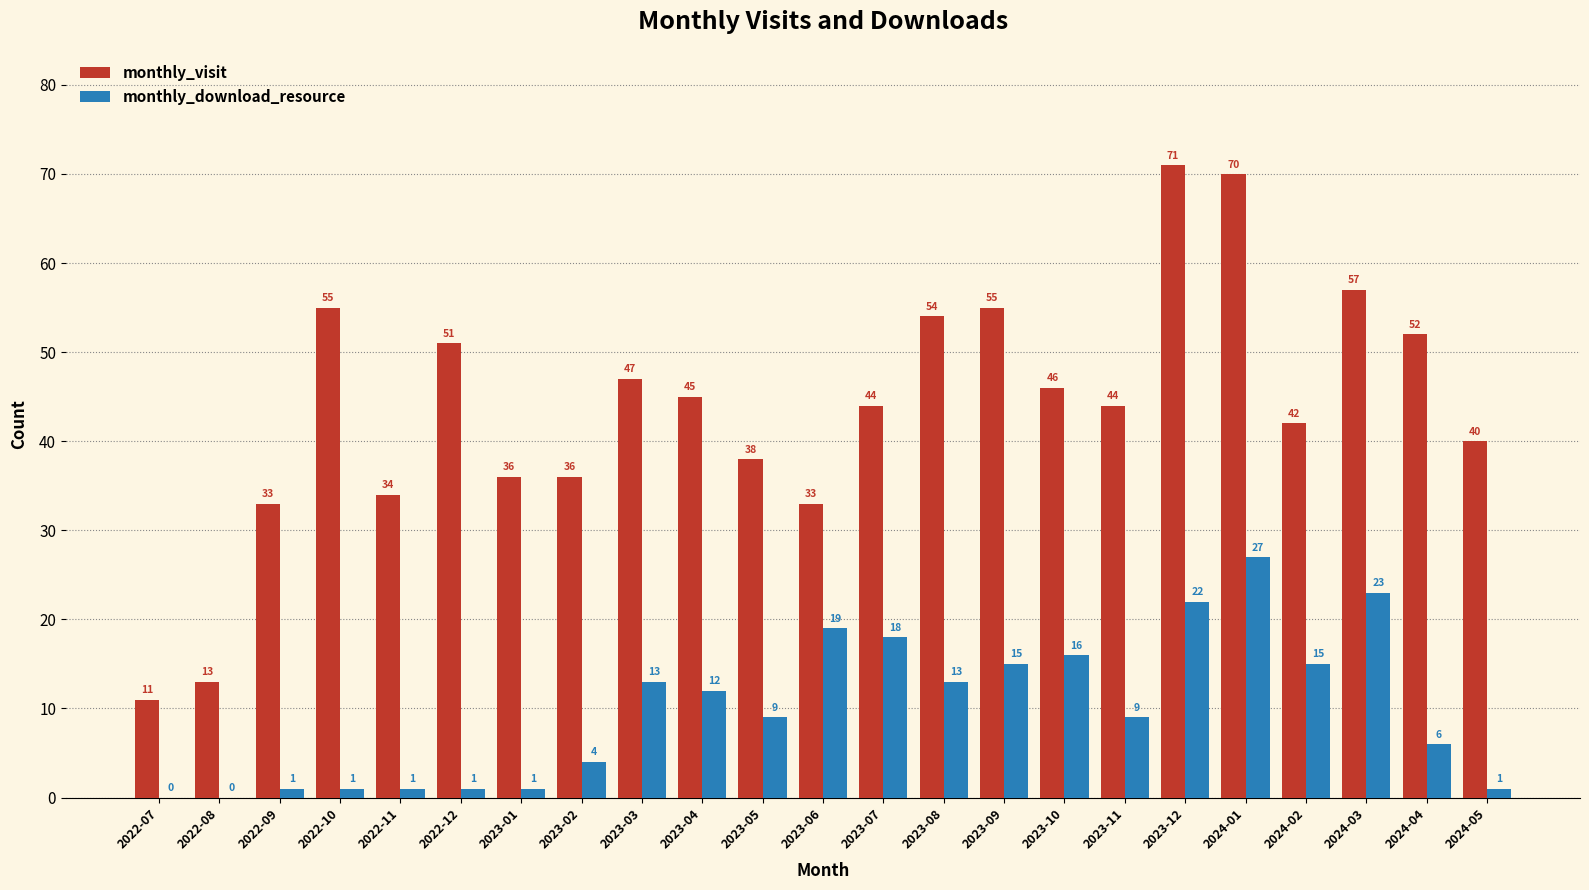

At which label does monthly_download_resource reach its peak?

2024-01